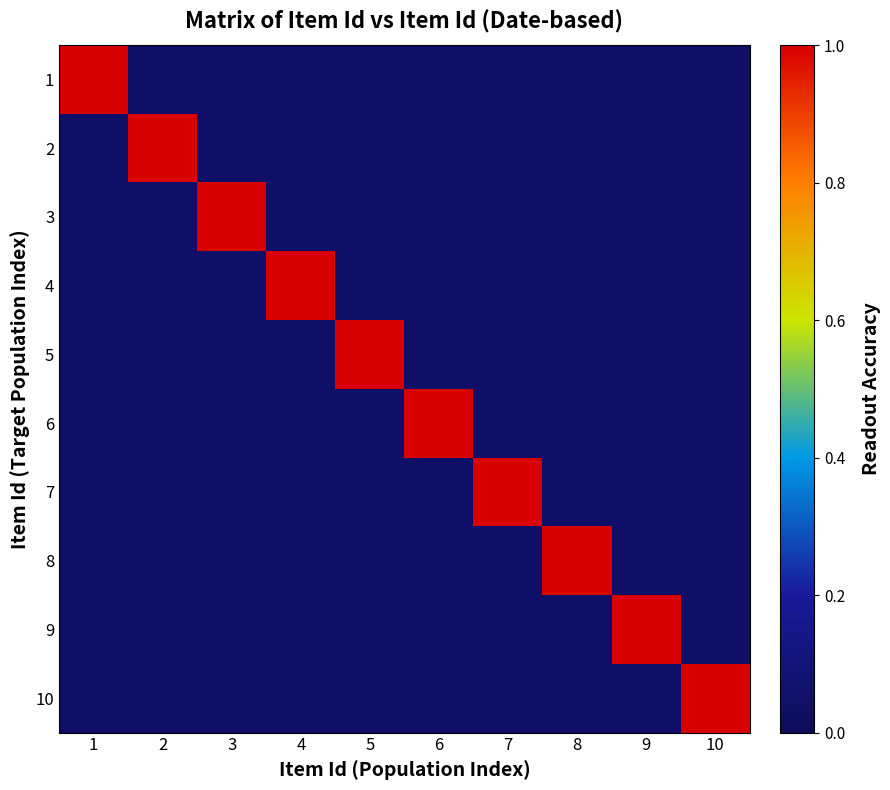

Reading right to left, list all the values displayed in this chart.

1: 10=0.1	9=0.1	8=0.1	7=0.1	6=0.1	5=0.1	4=0.1	3=0.1	2=0.1	1=1.0
2: 10=0.1	9=0.1	8=0.1	7=0.1	6=0.1	5=0.1	4=0.1	3=0.1	2=1.0	1=0.1
3: 10=0.1	9=0.1	8=0.1	7=0.1	6=0.1	5=0.1	4=0.1	3=1.0	2=0.1	1=0.1
4: 10=0.1	9=0.1	8=0.1	7=0.1	6=0.1	5=0.1	4=1.0	3=0.1	2=0.1	1=0.1
5: 10=0.1	9=0.1	8=0.1	7=0.1	6=0.1	5=1.0	4=0.1	3=0.1	2=0.1	1=0.1
6: 10=0.1	9=0.1	8=0.1	7=0.1	6=1.0	5=0.1	4=0.1	3=0.1	2=0.1	1=0.1
7: 10=0.1	9=0.1	8=0.1	7=1.0	6=0.1	5=0.1	4=0.1	3=0.1	2=0.1	1=0.1
8: 10=0.1	9=0.1	8=1.0	7=0.1	6=0.1	5=0.1	4=0.1	3=0.1	2=0.1	1=0.1
9: 10=0.1	9=1.0	8=0.1	7=0.1	6=0.1	5=0.1	4=0.1	3=0.1	2=0.1	1=0.1
10: 10=1.0	9=0.1	8=0.1	7=0.1	6=0.1	5=0.1	4=0.1	3=0.1	2=0.1	1=0.1